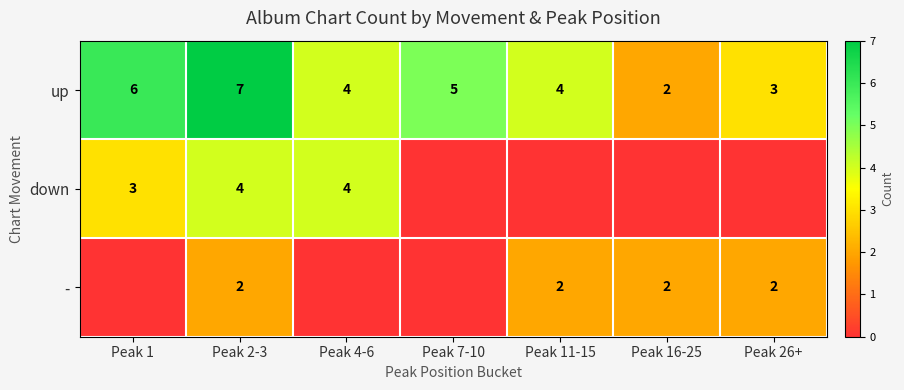

Where does the up series first go above 4?

Peak 1